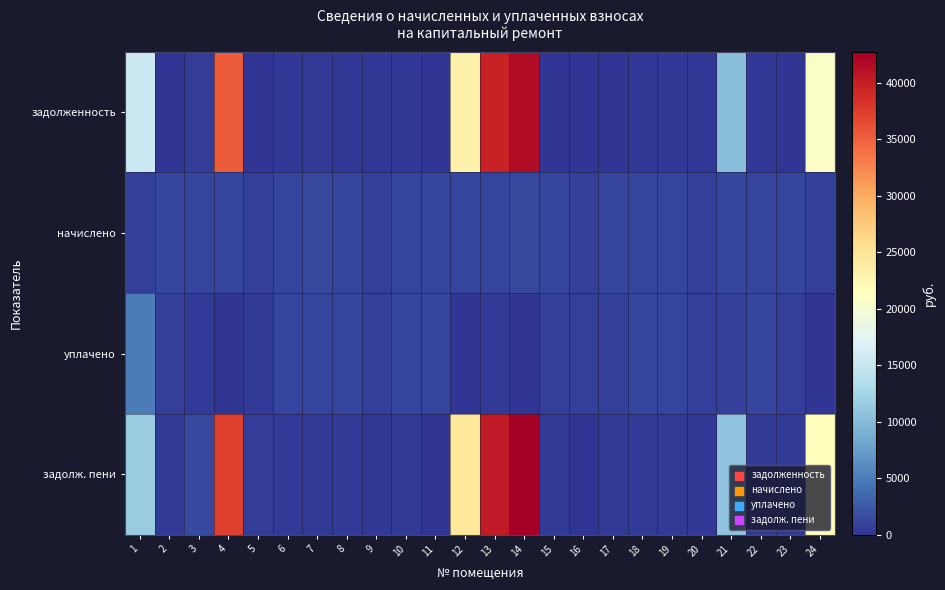

At 14, list the series in order from largest to smallest.

задолж. пени, задолженность, начислено, уплачено